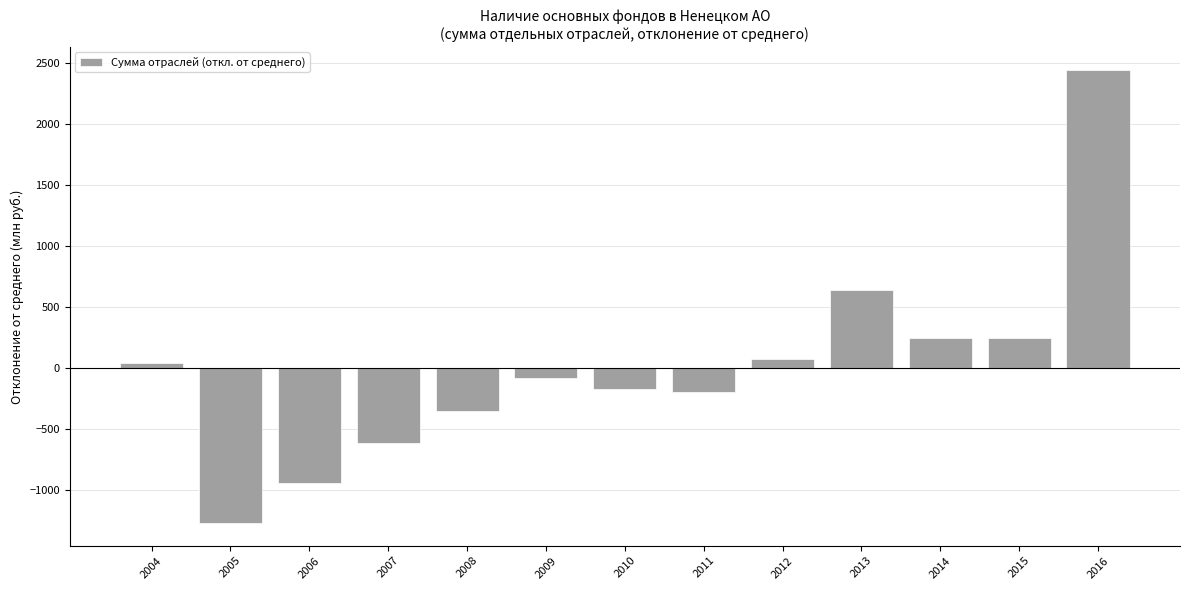

What is the ratio of the value at 2004 to the value at 2013?

0.1